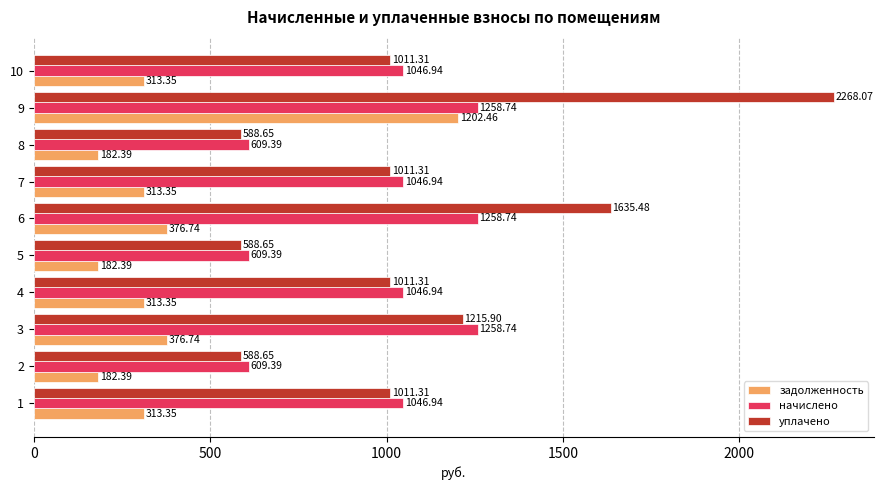

What is the minimum value shown in the chart?

182.4